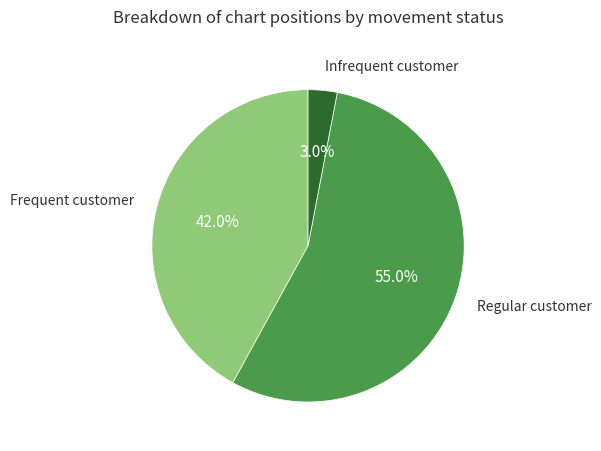

Count the number of slices in the pie.

3